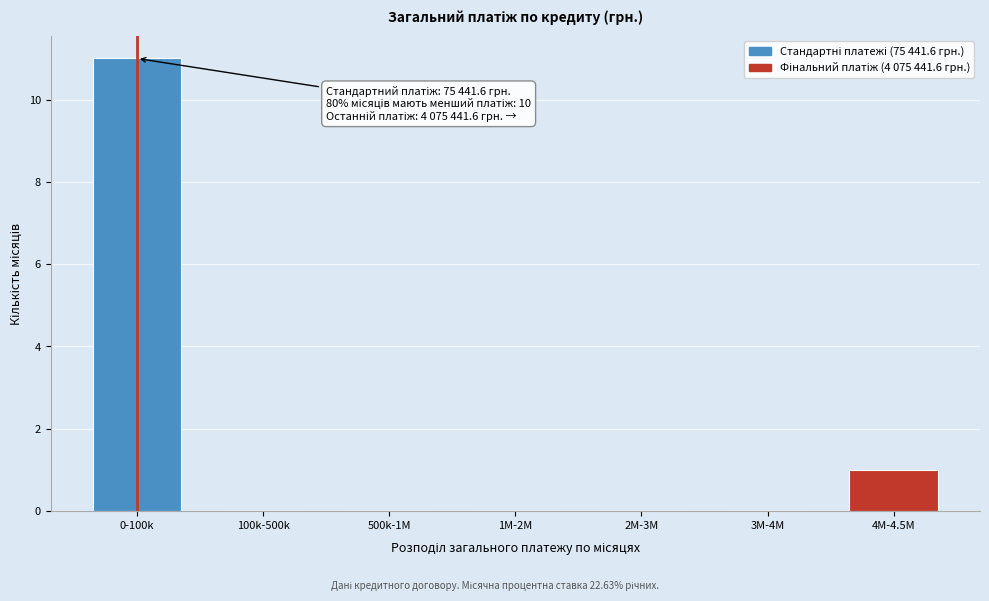

Reading left to right, list all the values displayed in this chart.

0-100k=11	100k-500k=0	500k-1M=0	1M-2M=0	2M-3M=0	3M-4M=0	4M-4.5M=1